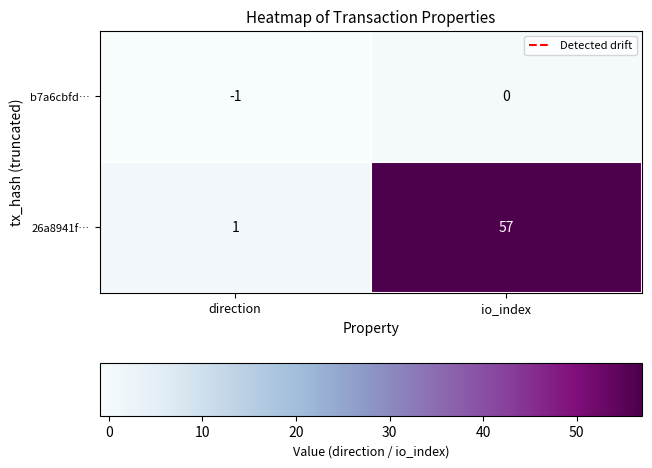

How many distinct data groups are displayed?

2